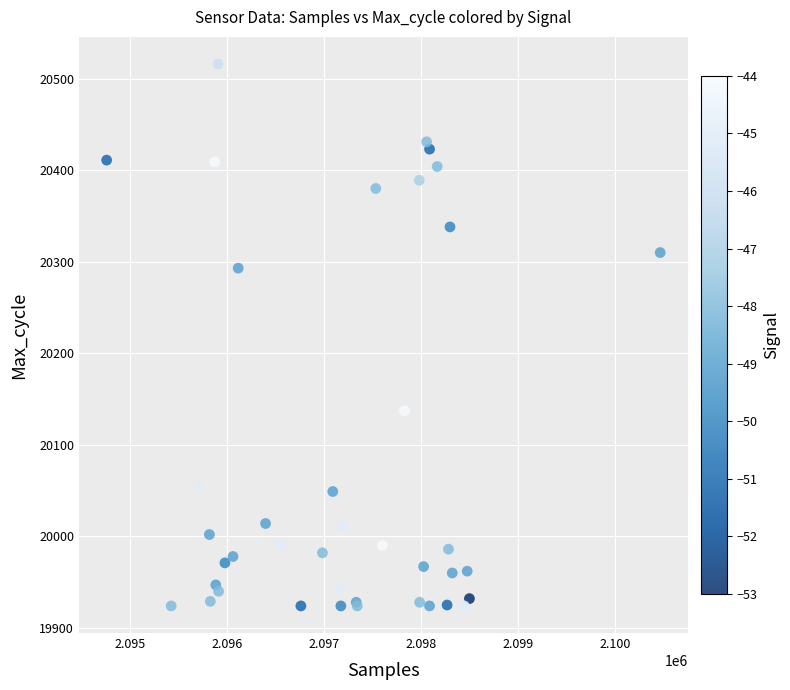

What Y value in the scatter plot is closest to 20220?

20293